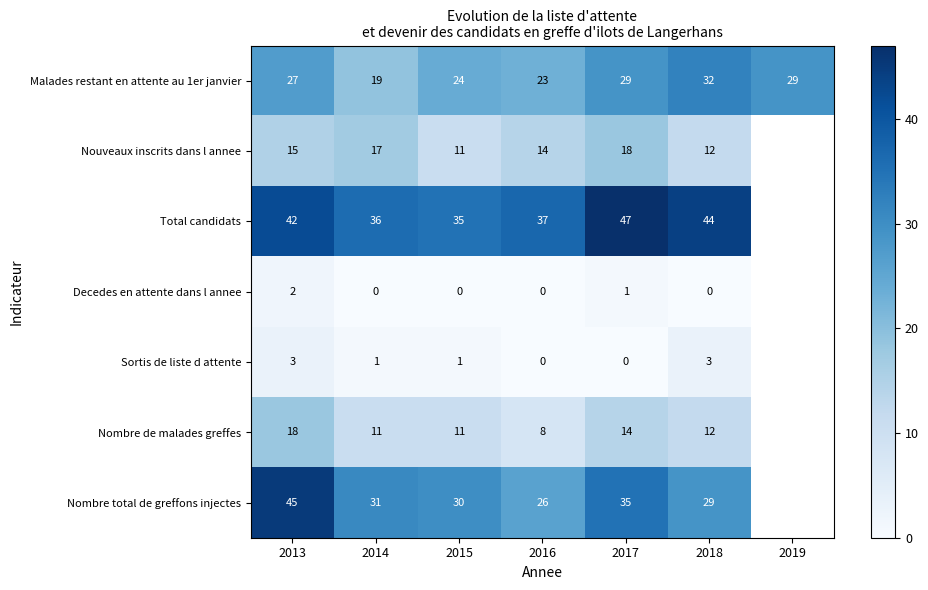

The Nombre total de greffons injectes series shows 45.0 at 2013. True or false?

True